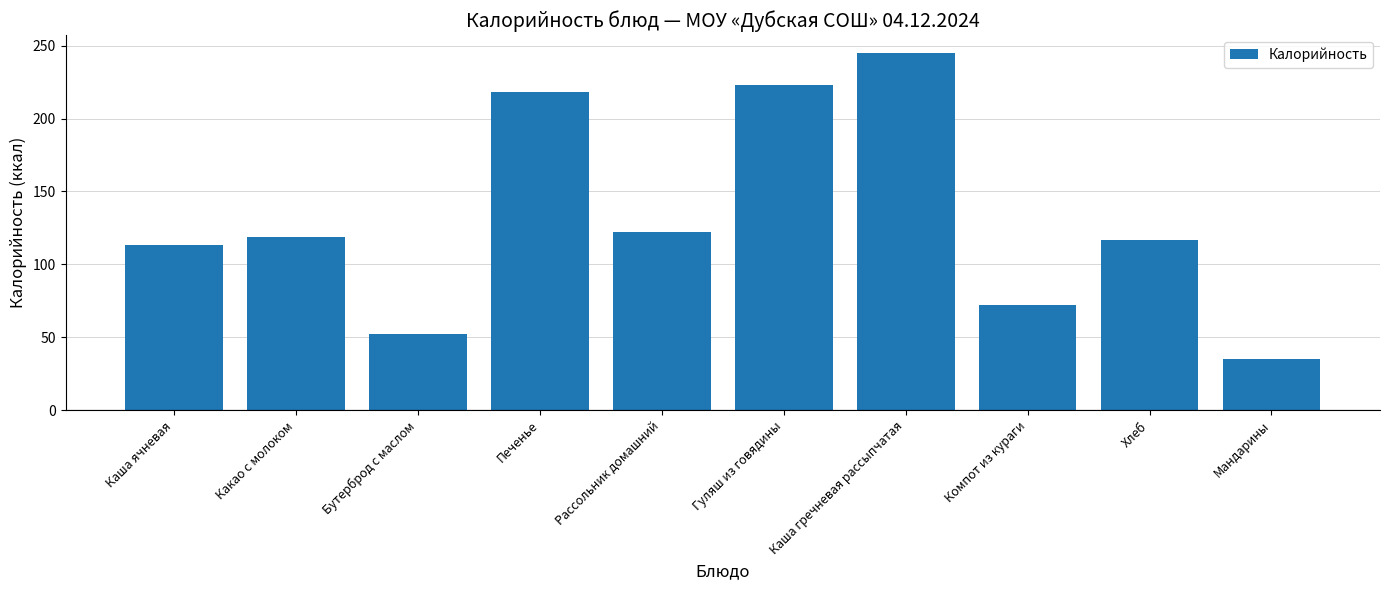

What is the value of the 8th bar from the left?

72